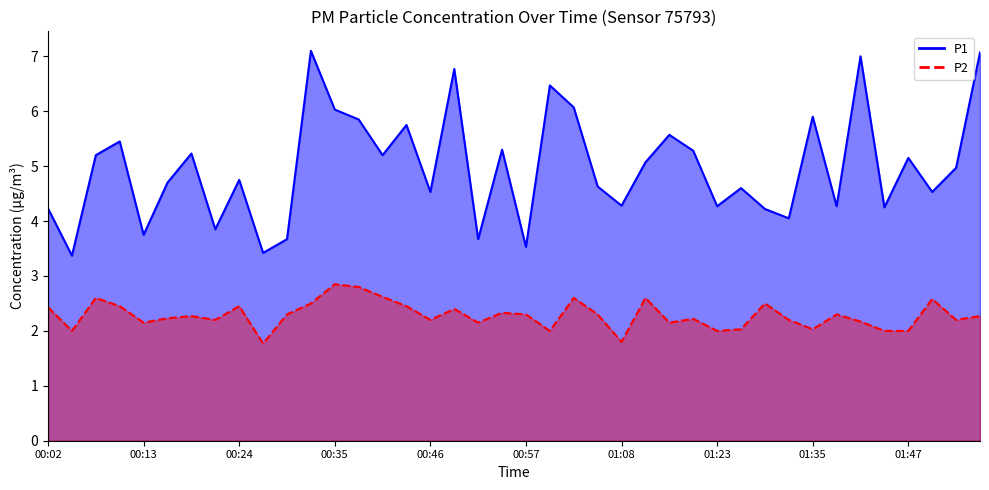

True or false: P2 has more than 1 points higher than both neighbors.

True